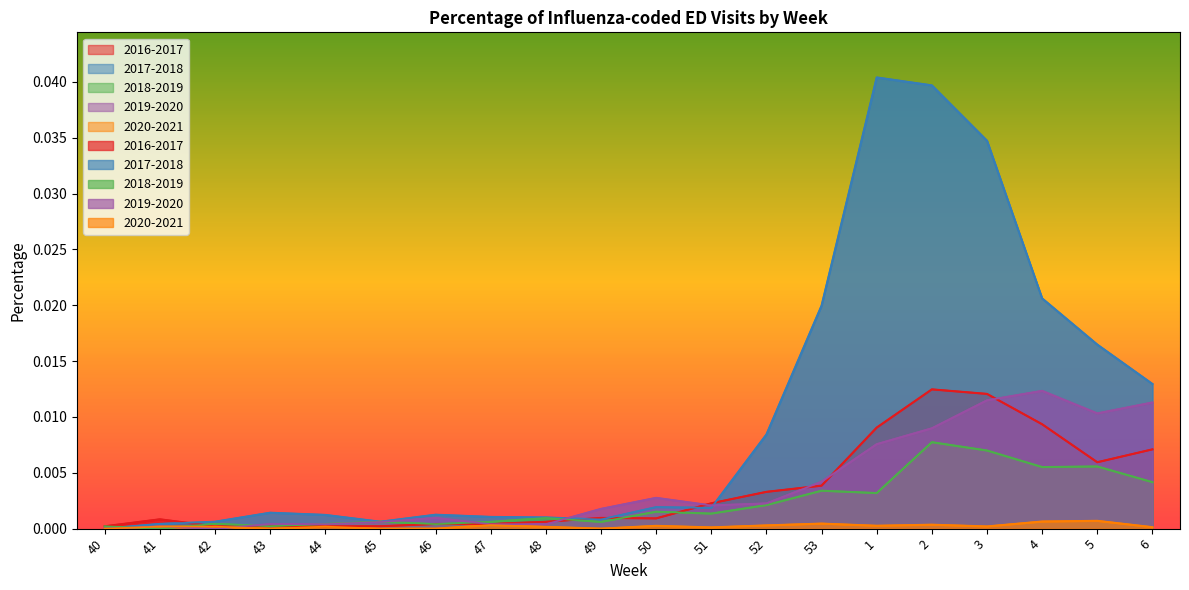

Rank the series by their maximum value, from lowest to highest.

2020-2021, 2018-2019, 2019-2020, 2016-2017, 2017-2018